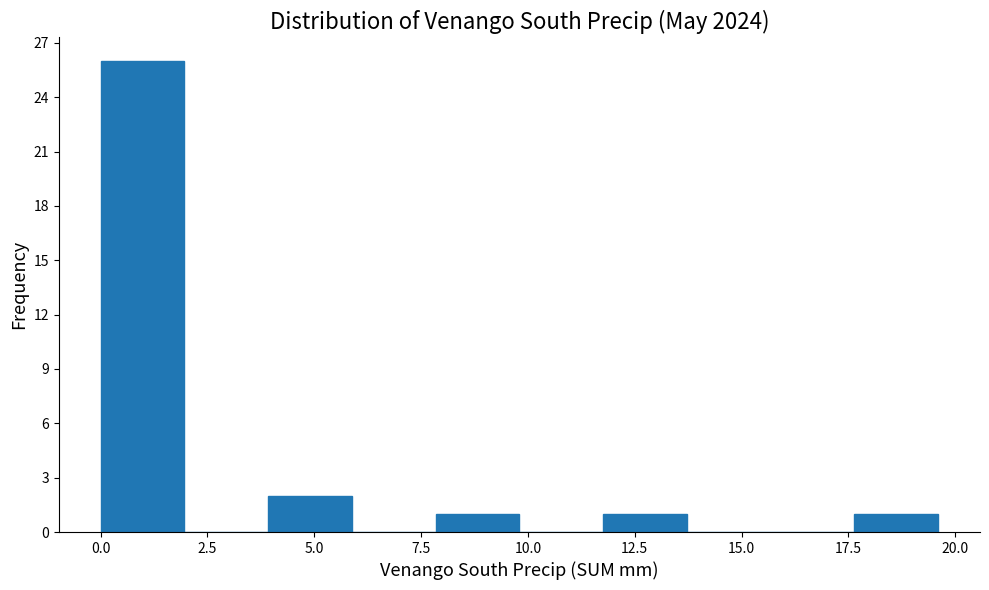

Read against the x-axis, roughly where is the centre of the tallest bar?

1.0